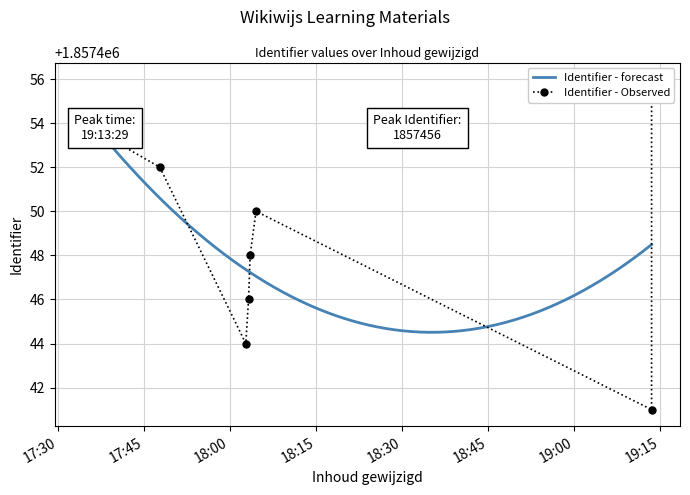

What is the difference between the maximum and minimum values?

15